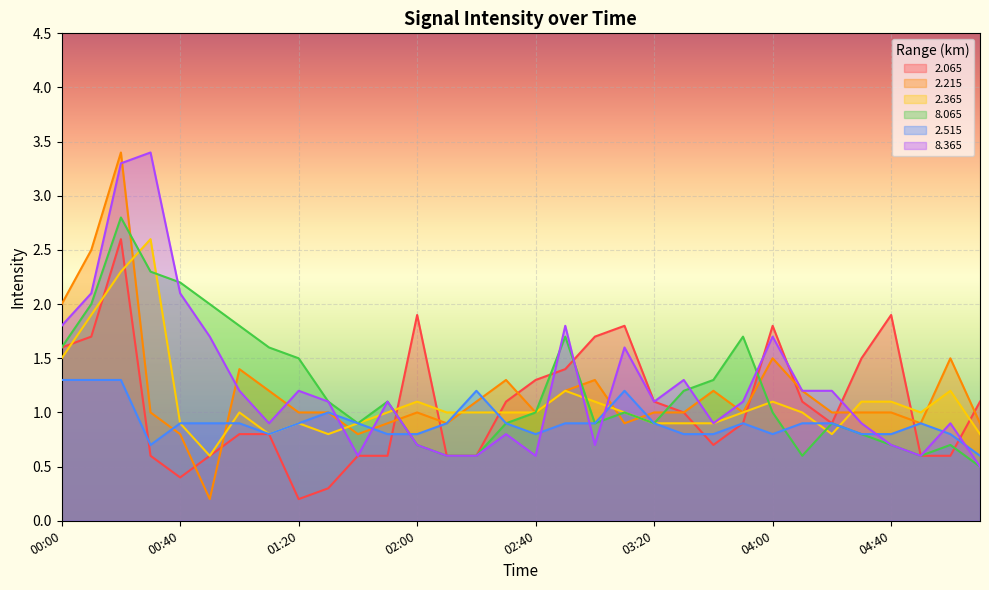

What is the total value across all series at 00:30?

10.6